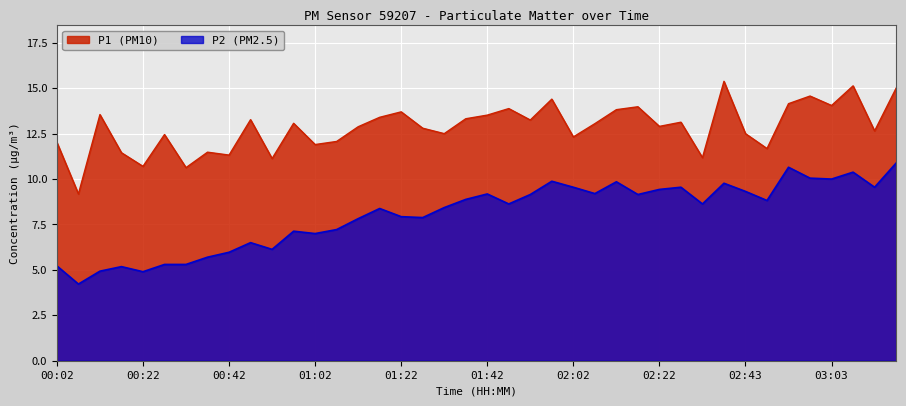

True or false: P1 and P2 cross at least once.

False